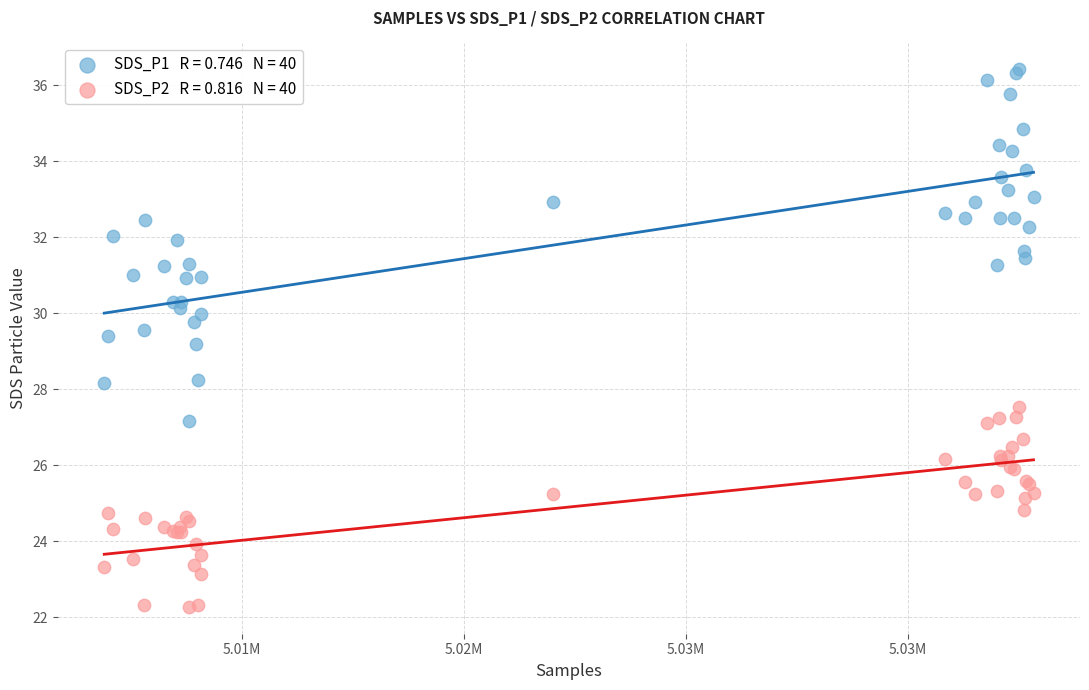

Across all series, what Y value is closest to 29?

29.2